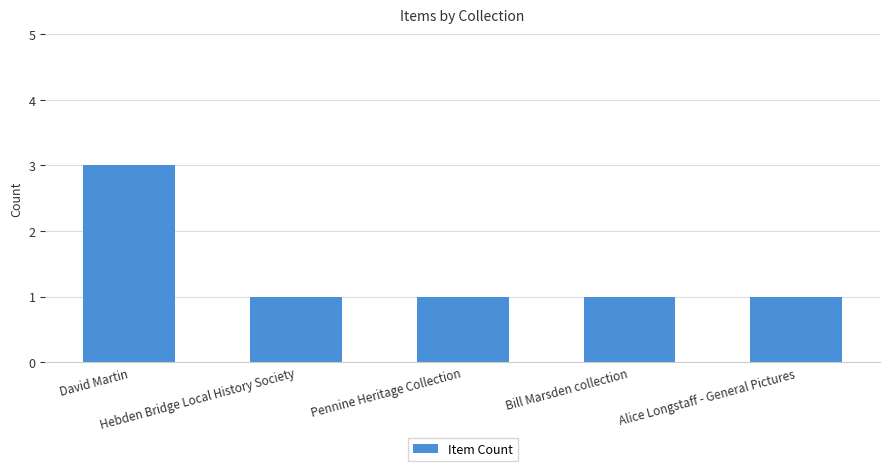

Which label corresponds to the largest value in the chart?

David Martin